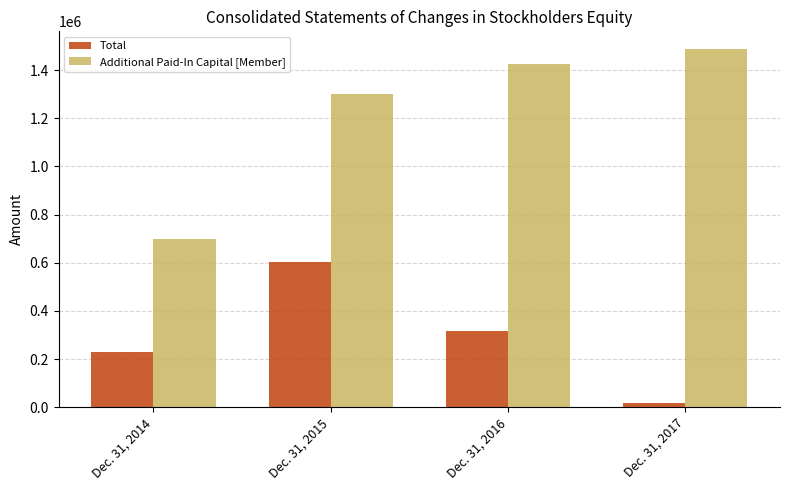

Reading left to right, what are all the values shown in this chart?

Total: 230895	602149	314932	16386
Additional Paid-In Capital [Member]: 700355	1300008	1426168	1486690